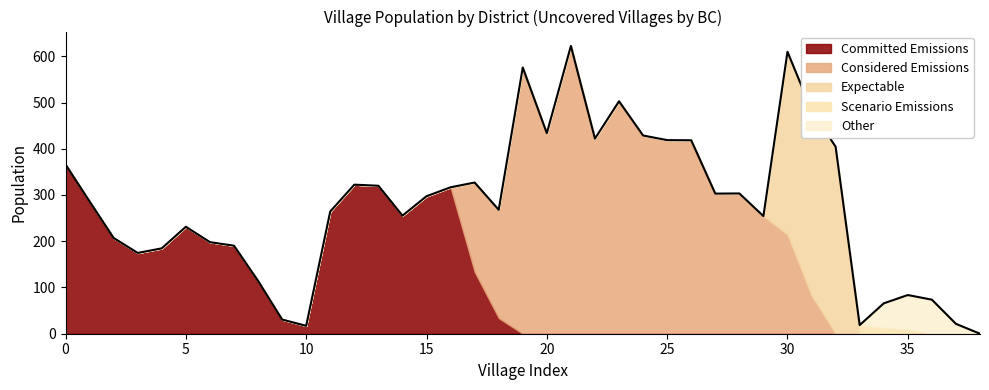

Approximately how many times larger is the value at 19 compared to 18?

2.1